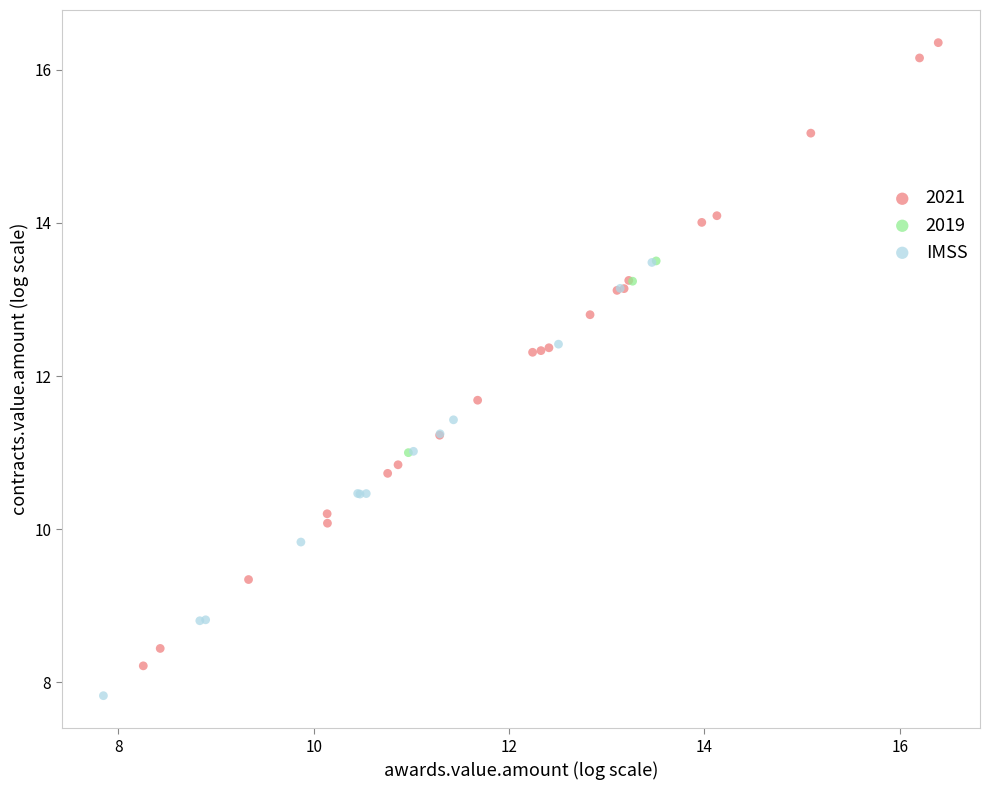

Which series contains the lowest Y value?

IMSS